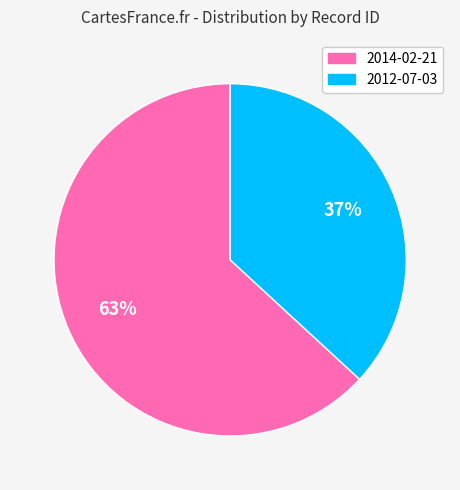

Between 2012-07-03 and 2014-02-21, which is larger?

2014-02-21